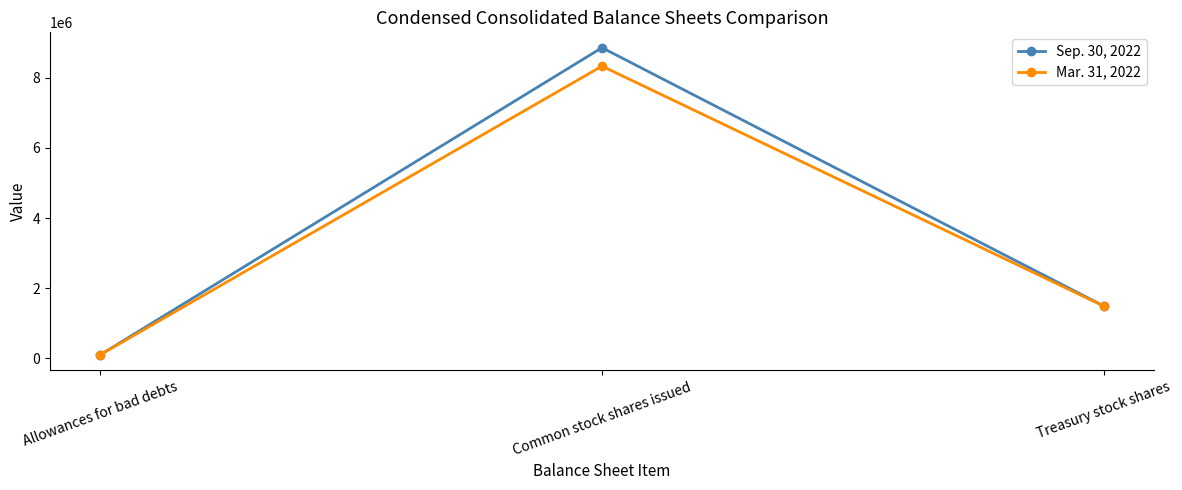

What is the spread (max minus min) of values at Common stock shares issued?

526041